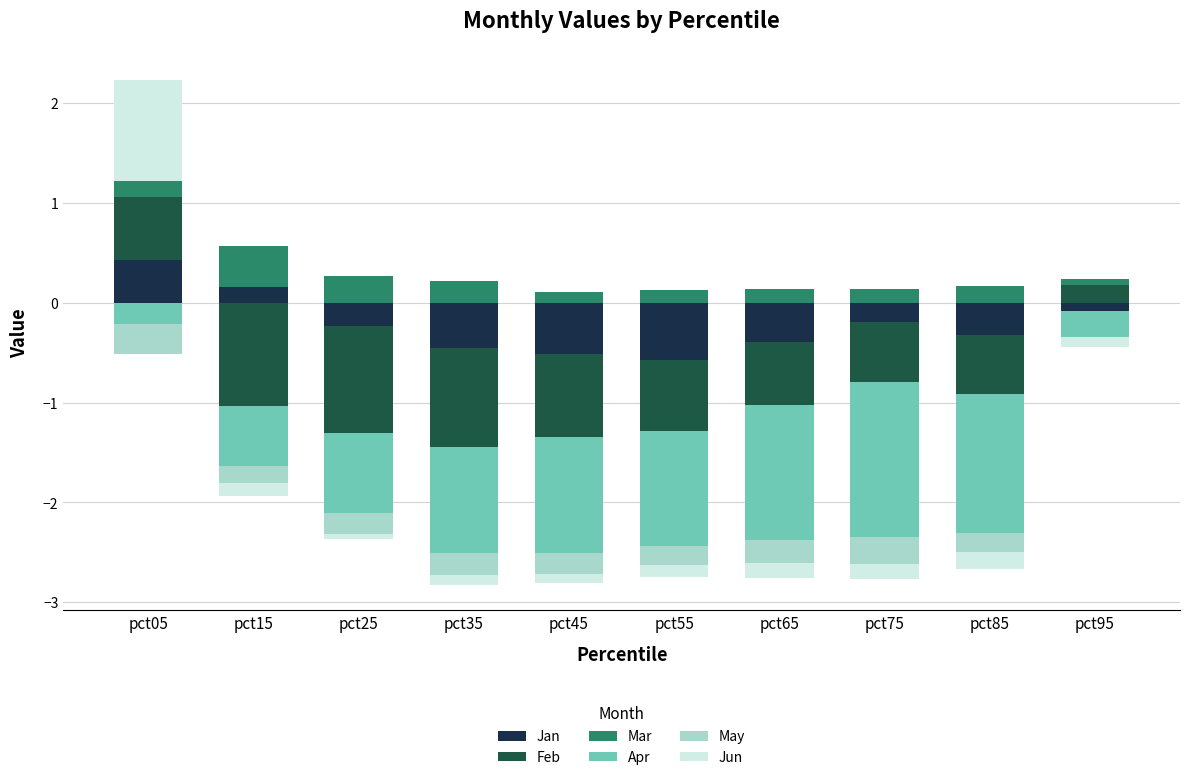

How many groups of bars are there?

10